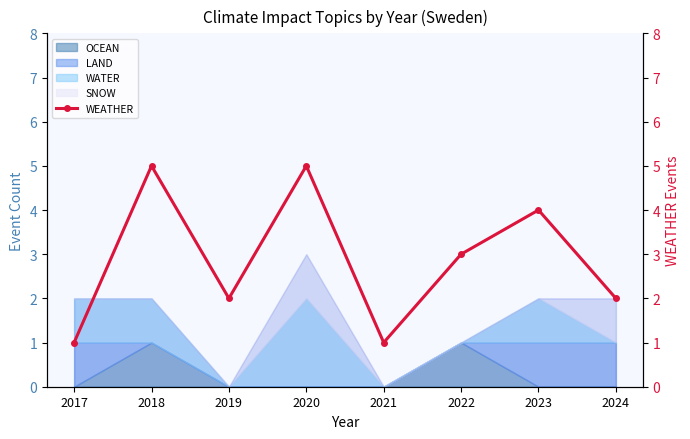

Reading left to right, extract all data points from this chart.

1	5	2	5	1	3	4	2